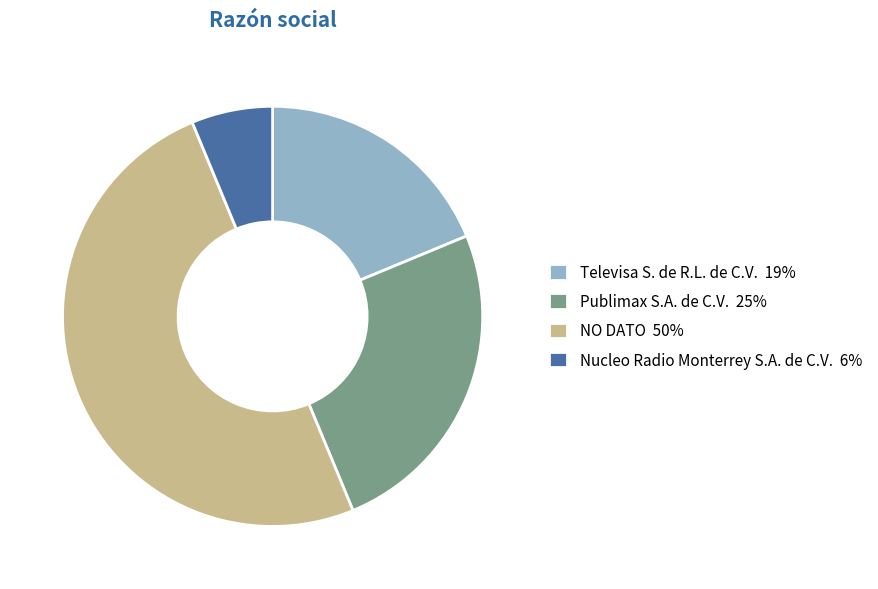

True or false: Publimax S.A. de C.V. accounts for 25% of the total.

True